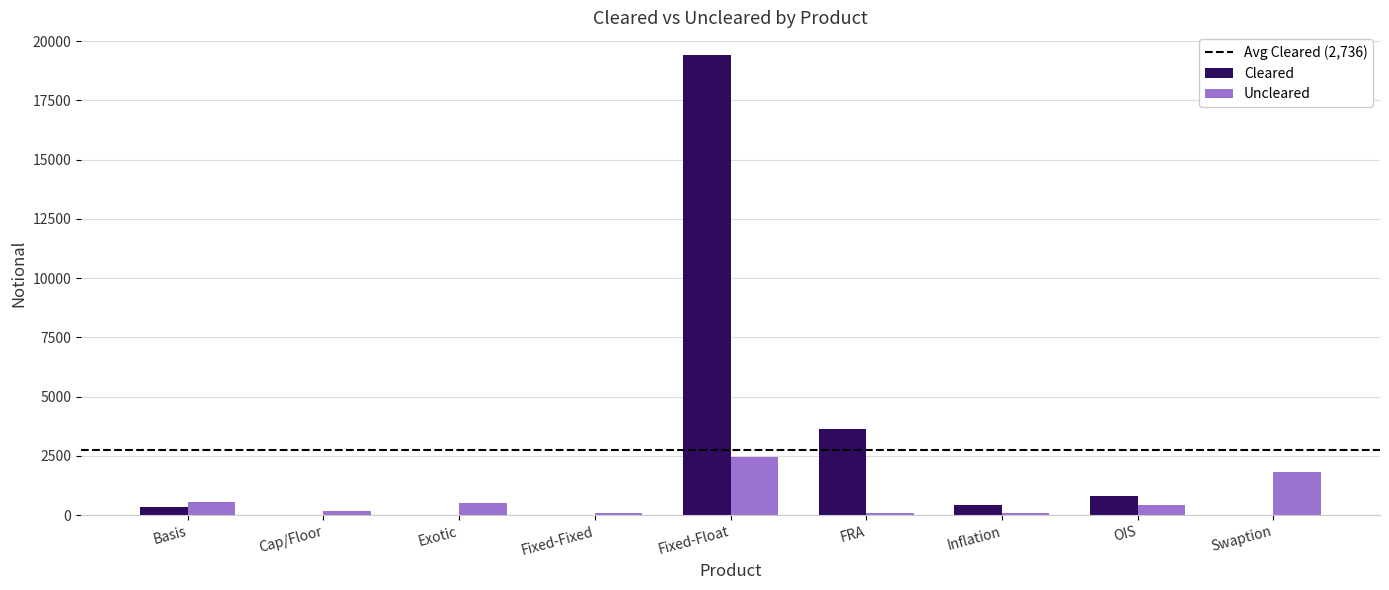

At which category is the sum across all series the highest?

Fixed-Float